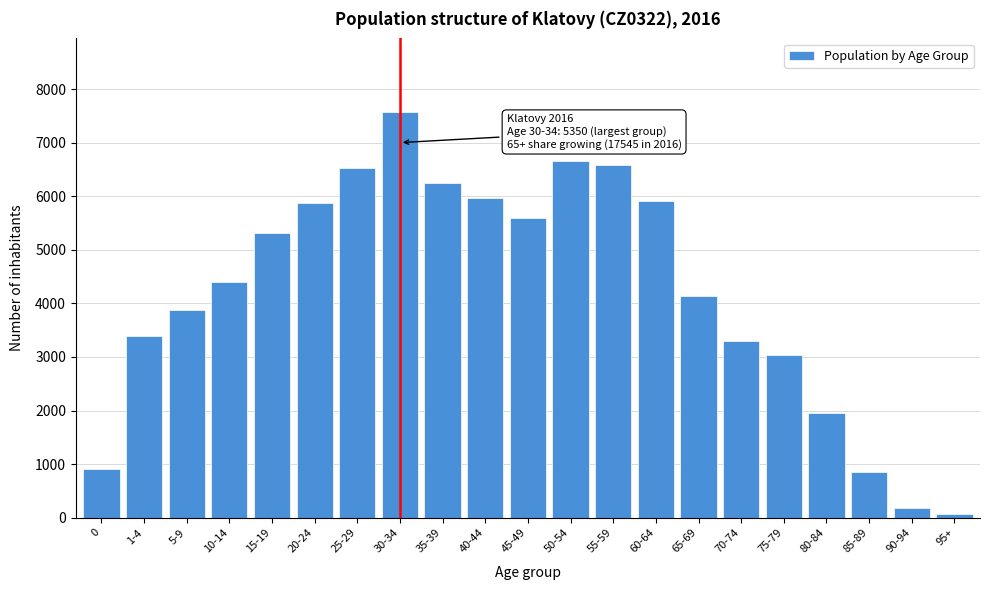

Reading right to left, transcribe all the data shown in this chart.

95+=65	90-94=191	85-89=847	80-84=1954	75-79=3037	70-74=3293	65-69=4131	60-64=5919	55-59=6584	50-54=6651	45-49=5601	40-44=5959	35-39=6244	30-34=7580	25-29=6517	20-24=5873	15-19=5313	10-14=4402	5-9=3880	1-4=3393	0=911